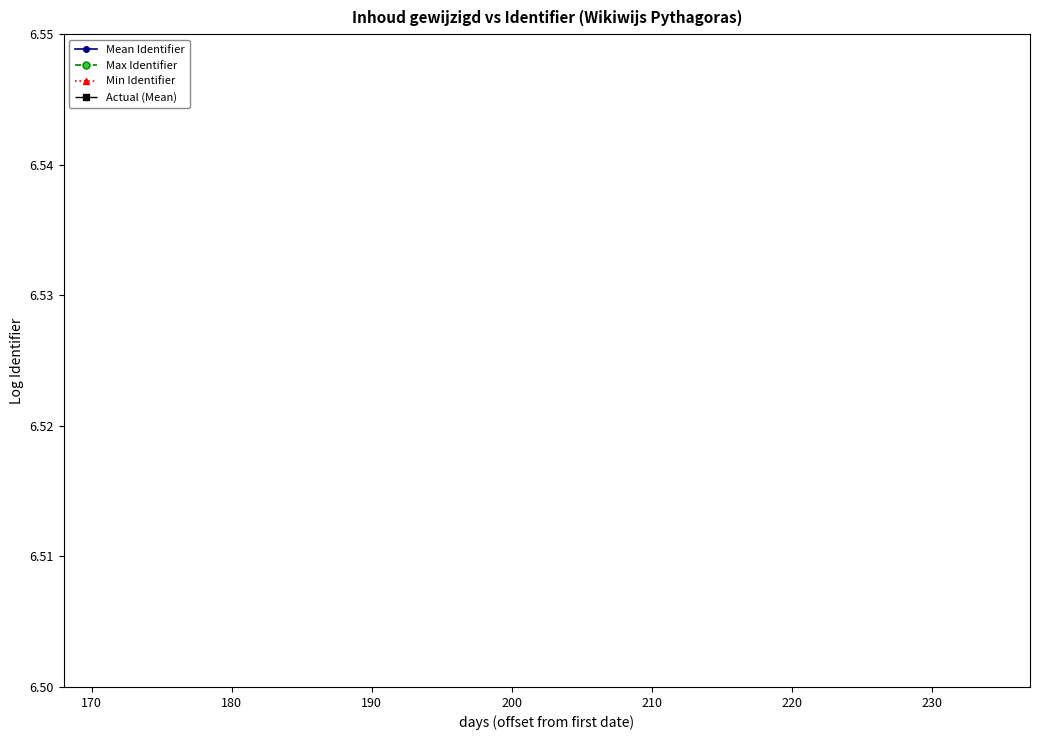

What are all the series names shown in the legend?

Mean Identifier, Max Identifier, Min Identifier, Actual (Mean)